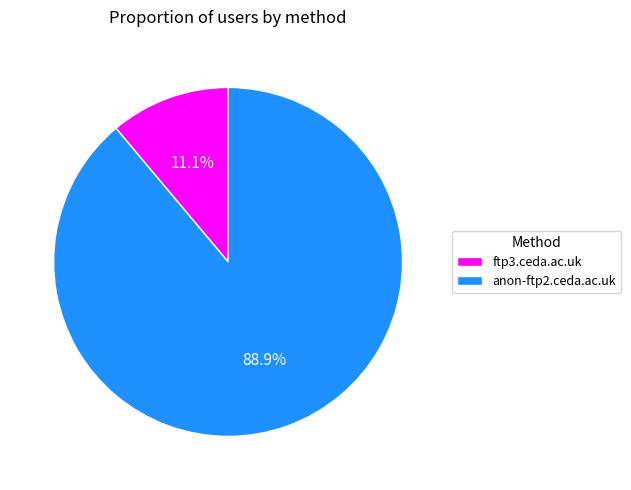

Rank the categories by value from lowest to highest.

ftp3.ceda.ac.uk, anon-ftp2.ceda.ac.uk